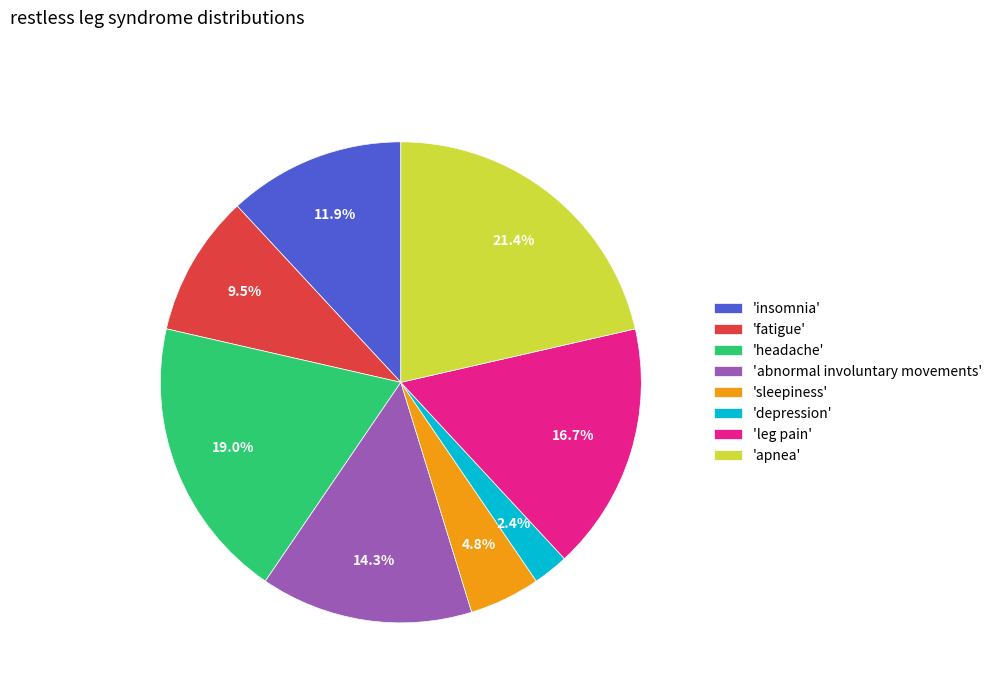

Count the number of slices in the pie.

8